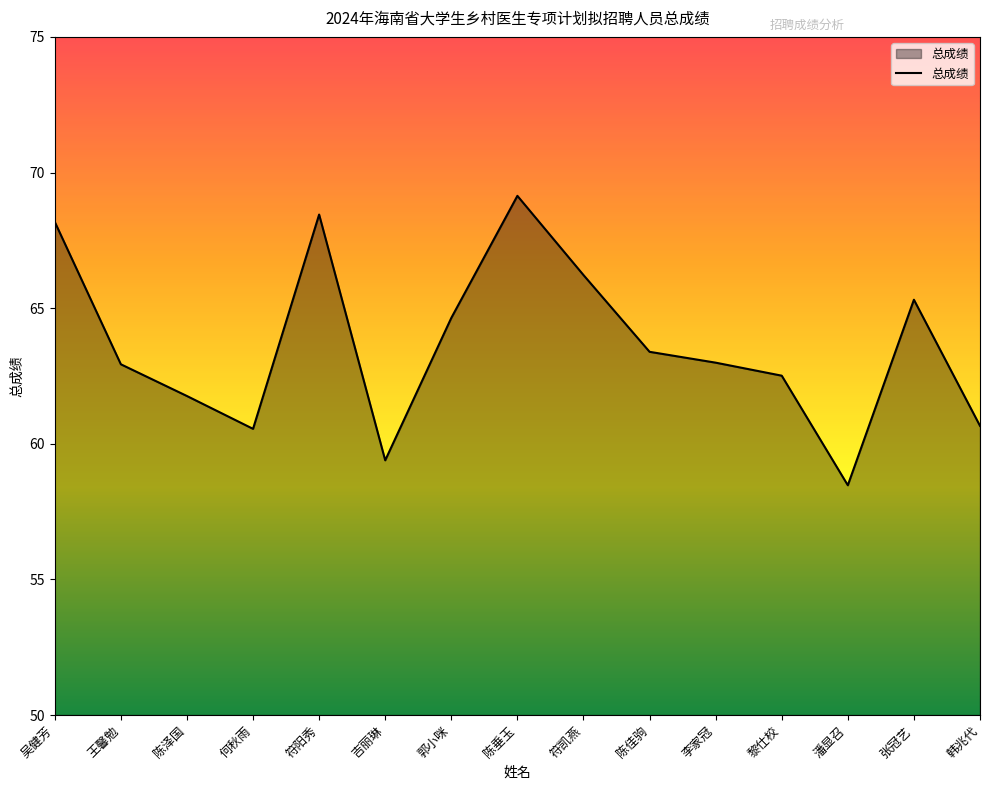

What position from the left is 何秋雨?

4